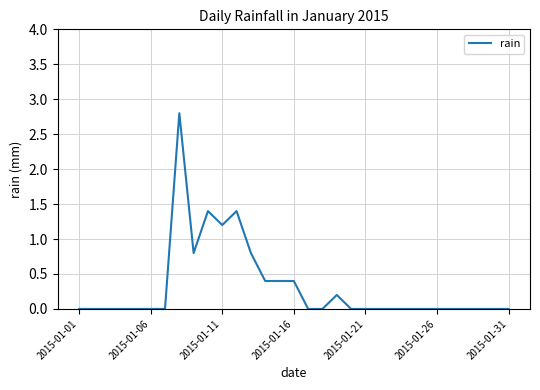

What is the greatest value displayed?

2.8